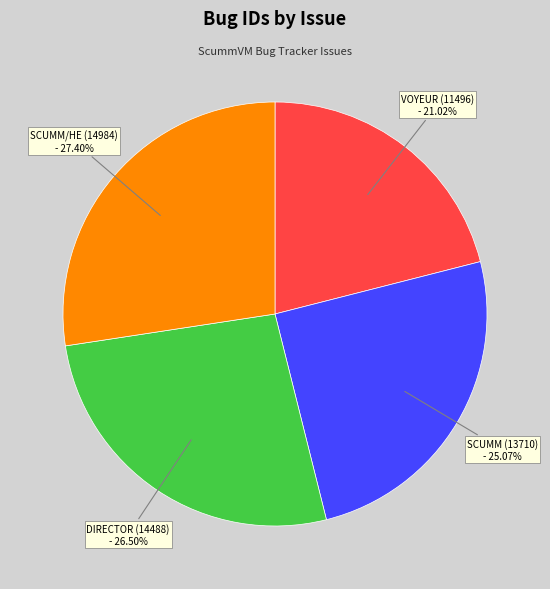

Is there any slice that represents more than half of the pie?

No